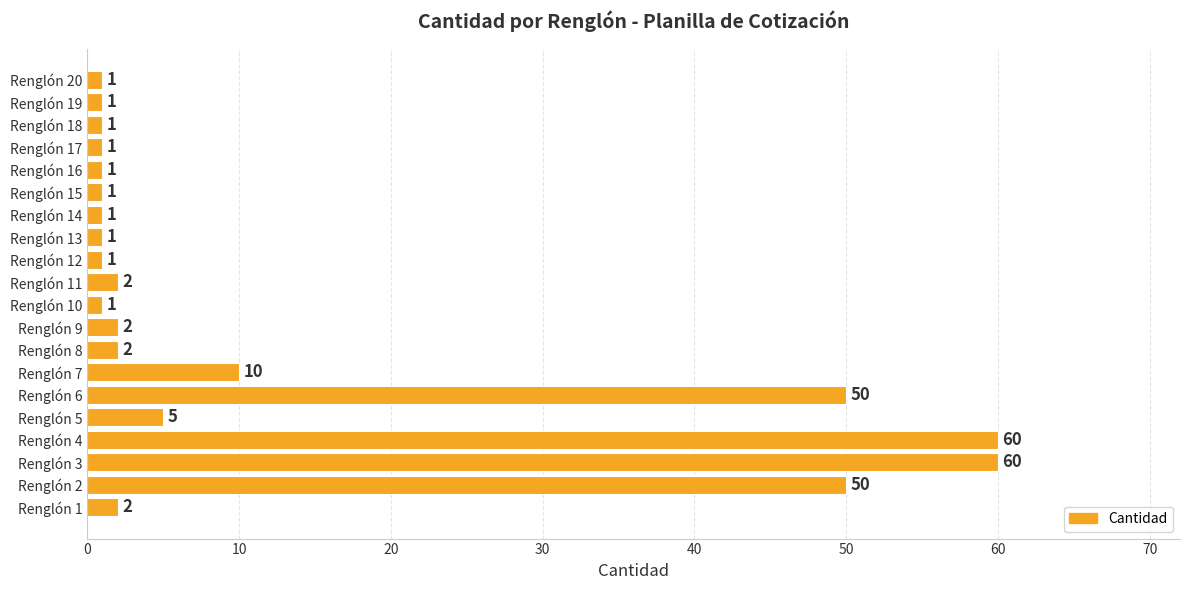

Reading top to bottom, list all the values displayed in this chart.

1	1	1	1	1	1	1	1	1	2	1	2	2	10	50	5	60	60	50	2